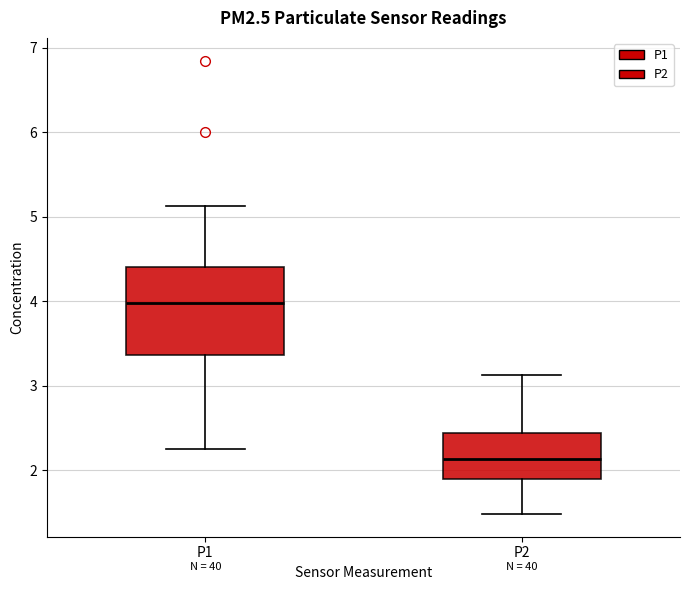

Which box has the highest median line?

P1